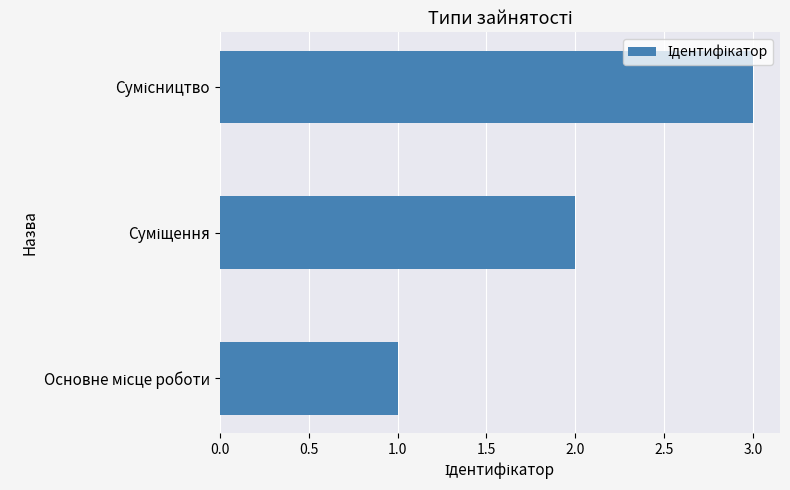

What is the difference between the maximum and minimum values?

2